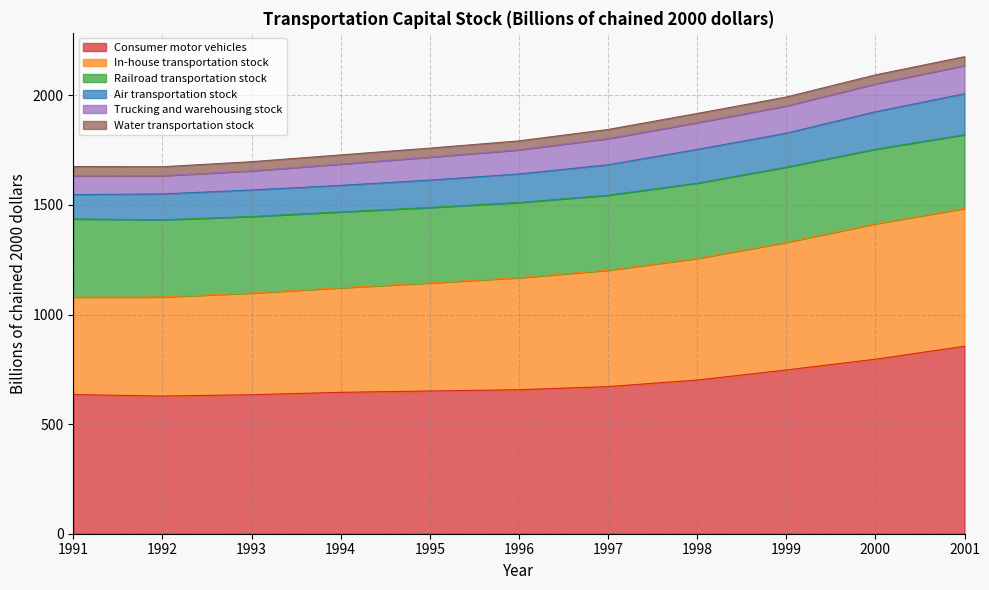

List the labels in order of In-house transportation stock value, largest first.

2001, 2000, 1999, 1998, 1997, 1996, 1995, 1994, 1993, 1992, 1991